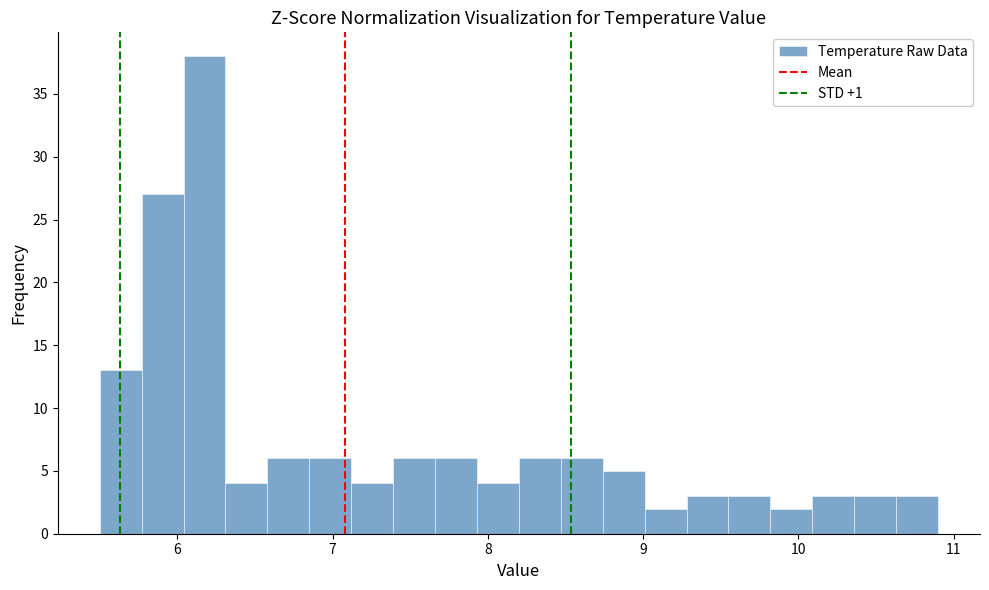

Around what value on the x-axis is the tallest bar? Give the approximate position of its centre, as read against the axis.

6.2